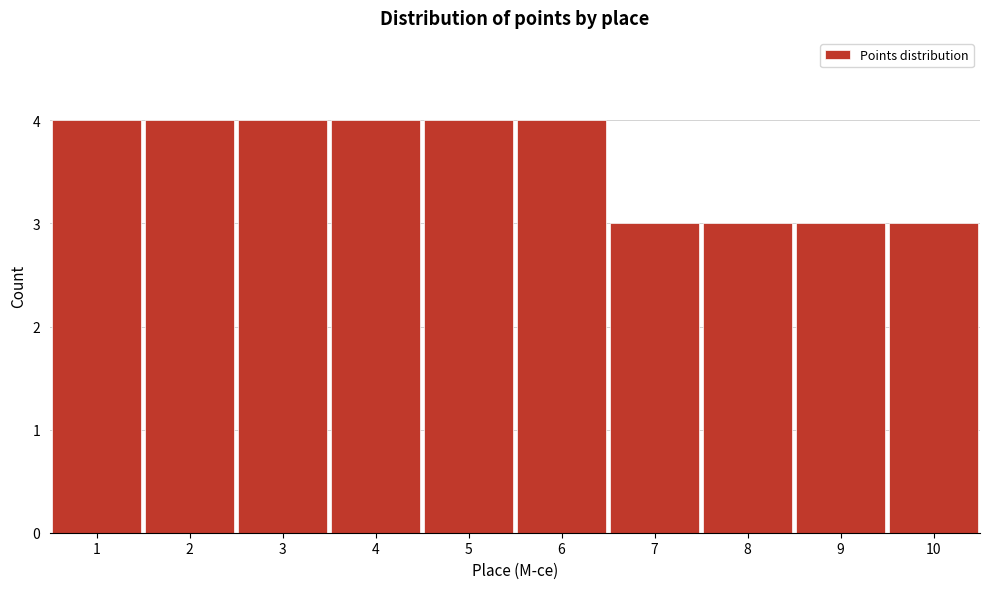

What is the height of the bar covering 9.5 to 10.5 on the x-axis? The values are not printed on the chart, so give them approximately, as read against the axis.

3